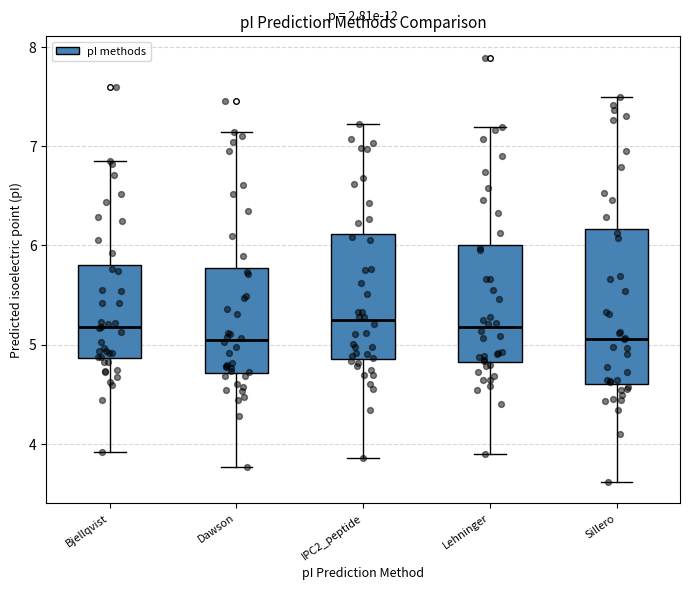

Reading left to right, transcribe this box plot: for each box, give where its median line is, the range the box spans, and where its two whiskers end, as read against the y-axis. The values are not printed on the chart, so give them approximately, as read against the axis.

Bjellqvist: median 5.2, box 4.9 to 5.8, whiskers 3.9 to 6.9
Dawson: median 5.0, box 4.7 to 5.8, whiskers 3.8 to 7.1
IPC2_peptide: median 5.2, box 4.9 to 6.1, whiskers 3.9 to 7.2
Lehninger: median 5.2, box 4.8 to 6.0, whiskers 3.9 to 7.2
Sillero: median 5.1, box 4.6 to 6.2, whiskers 3.6 to 7.5